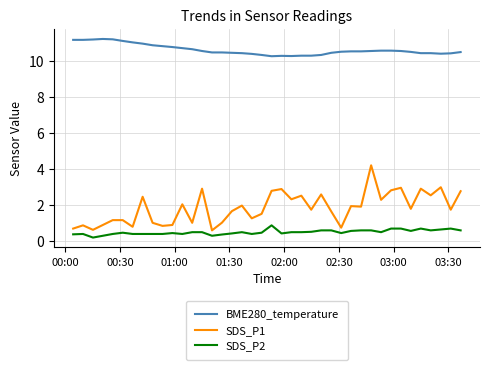

List the series in order of their peak value, lowest first.

SDS_P2, SDS_P1, BME280_temperature